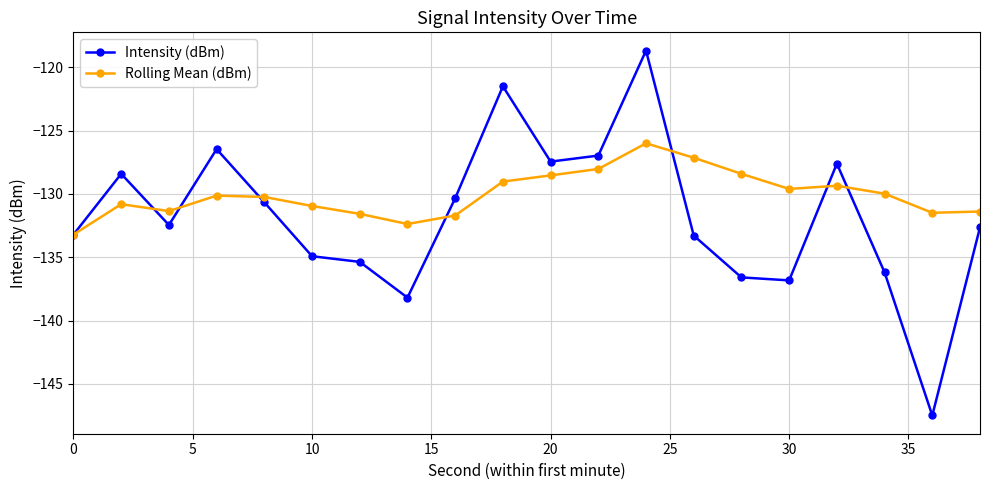

True or false: Rolling Mean (dBm) has more than 2 points higher than both neighbors.

True